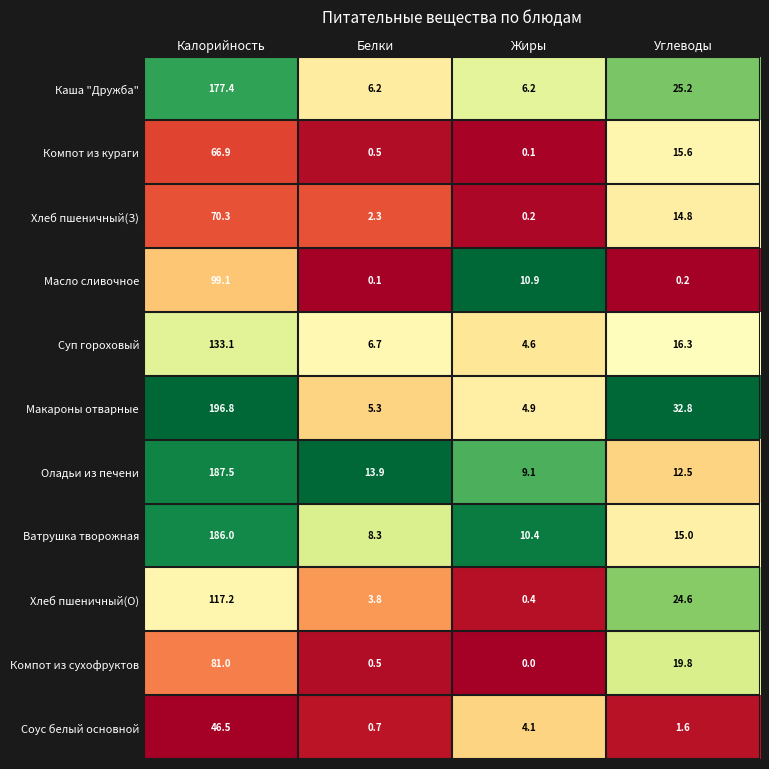

What is the total value across all series at Жиры?

50.9